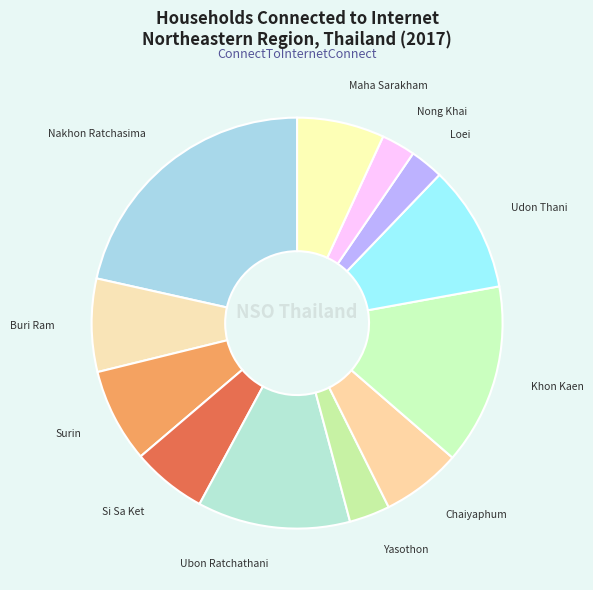

How many slices are in this pie chart?

12